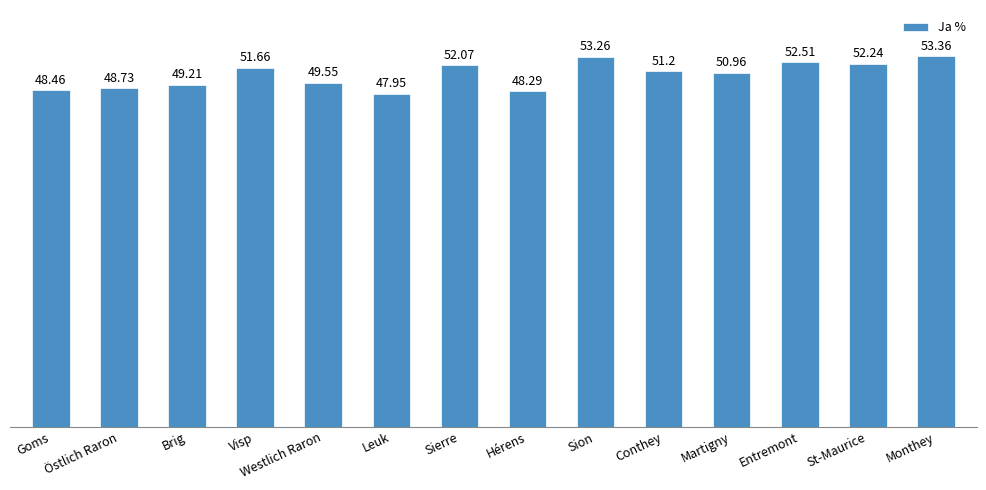

What is the minimum value shown in the chart?

48.0